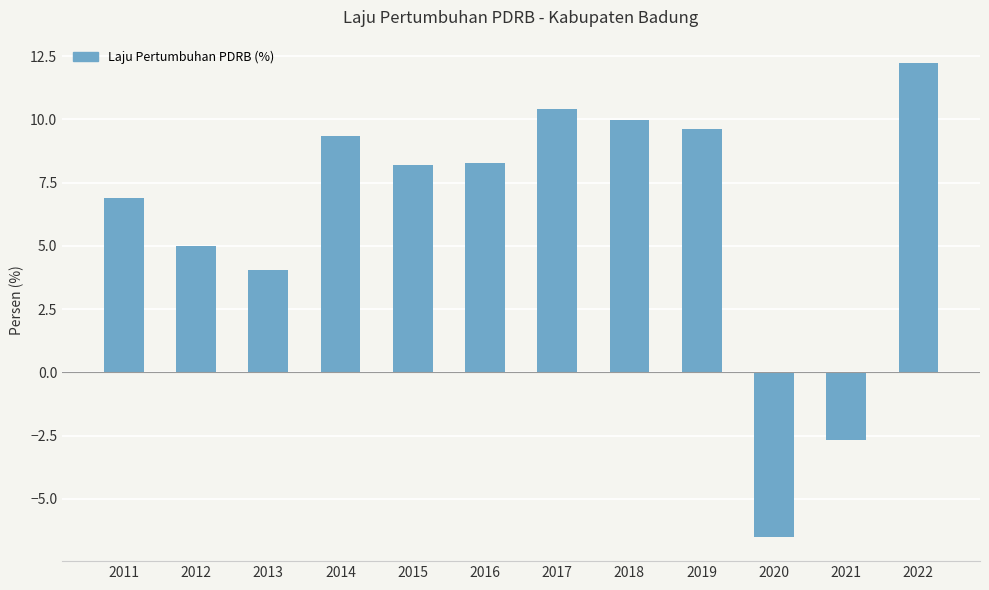

Count the number of values greater than 8.

7